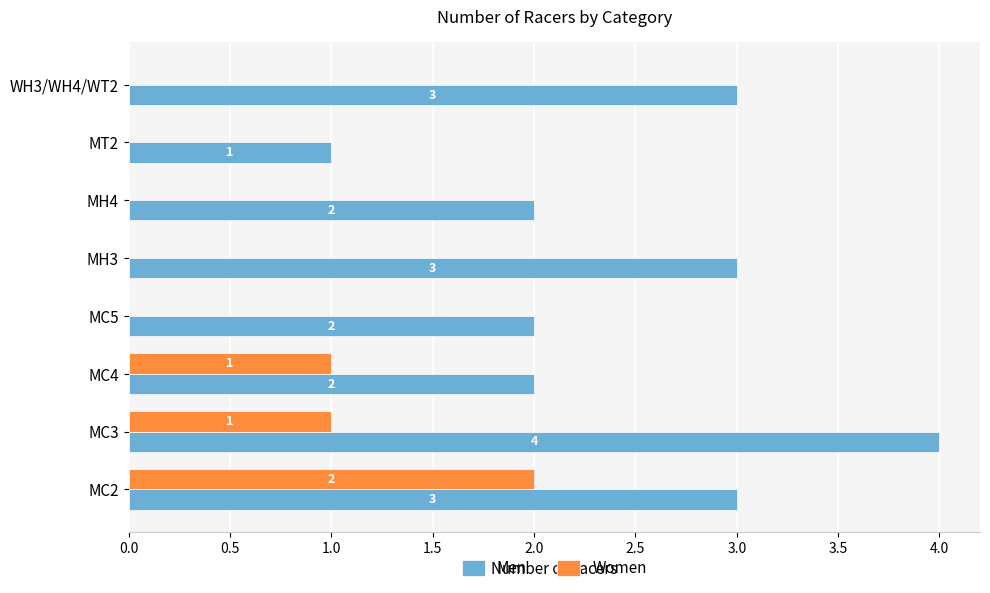

What is the greatest value displayed?

4